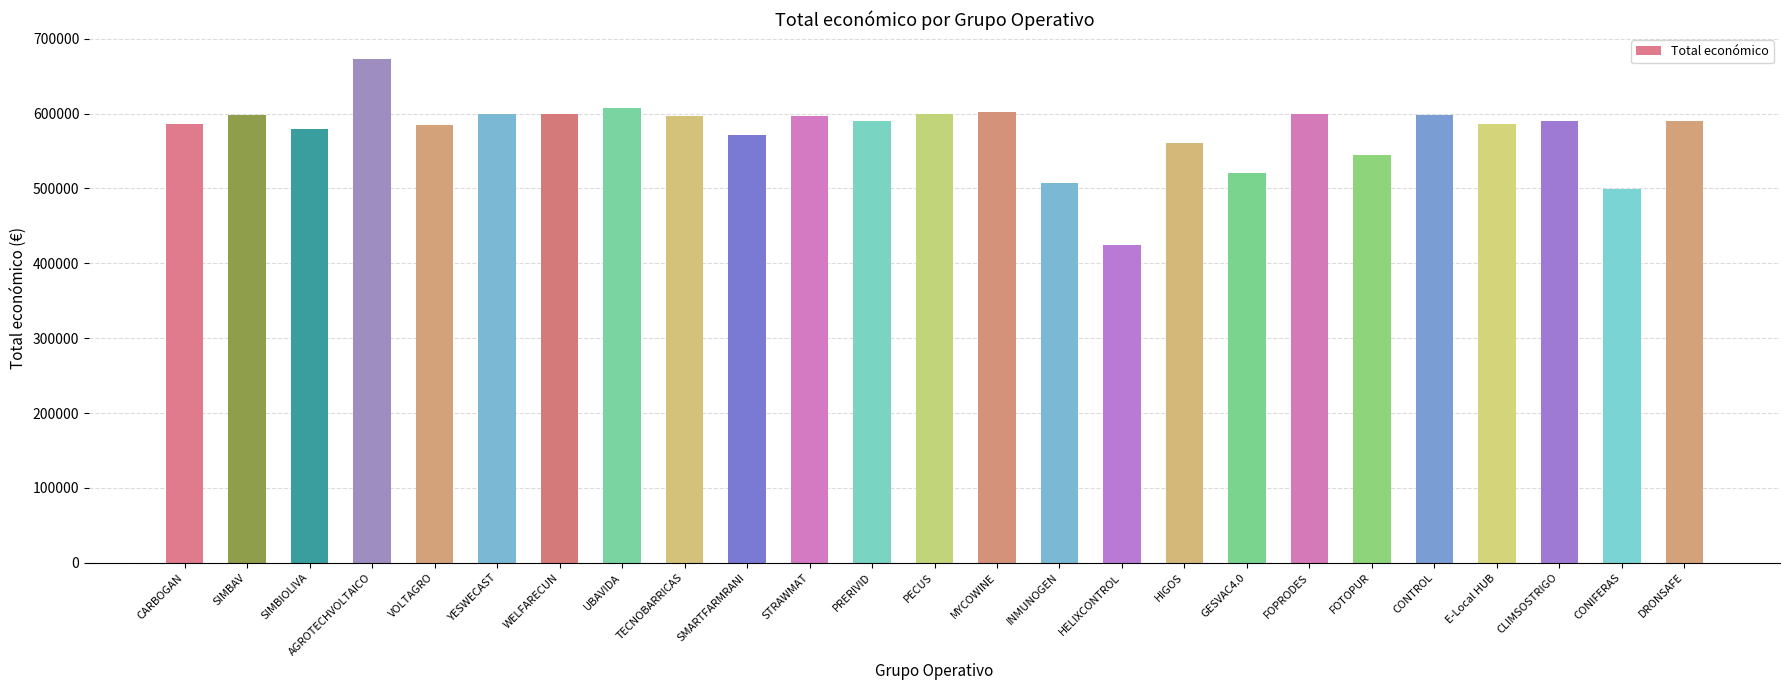

What is the change in value from WELFARECUN to HIGOS?

-38380